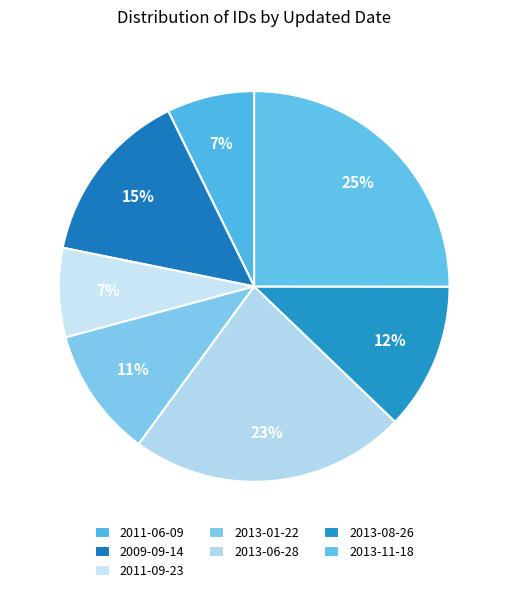

To the nearest percent, what is the difference between the 2013-01-22 and 2013-08-26 slice percentages?

1%